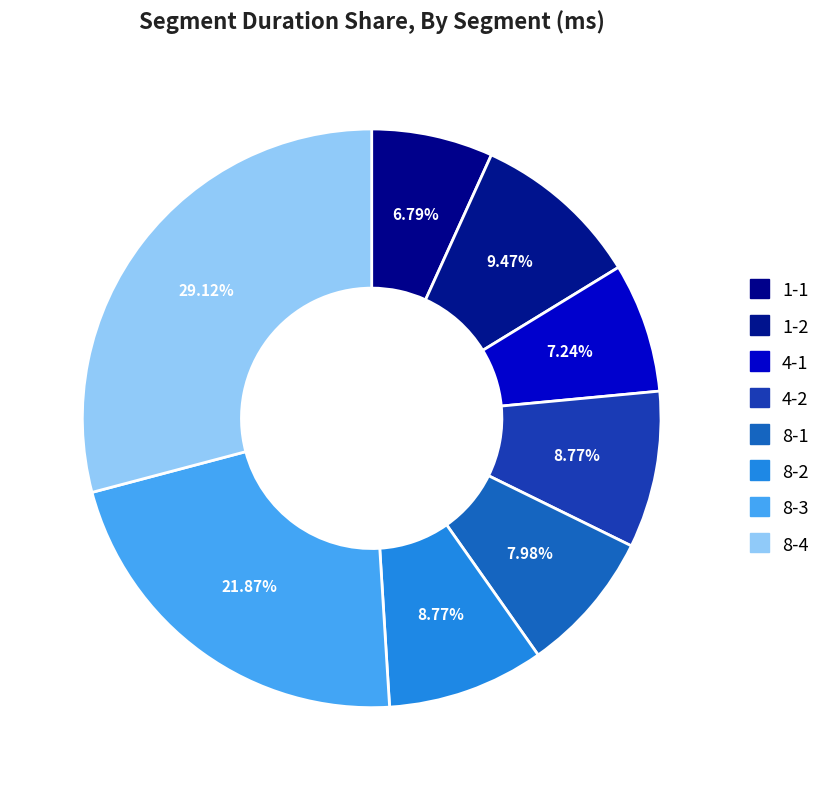

What percentage do 8-2 and 8-4 together represent?

37.9%